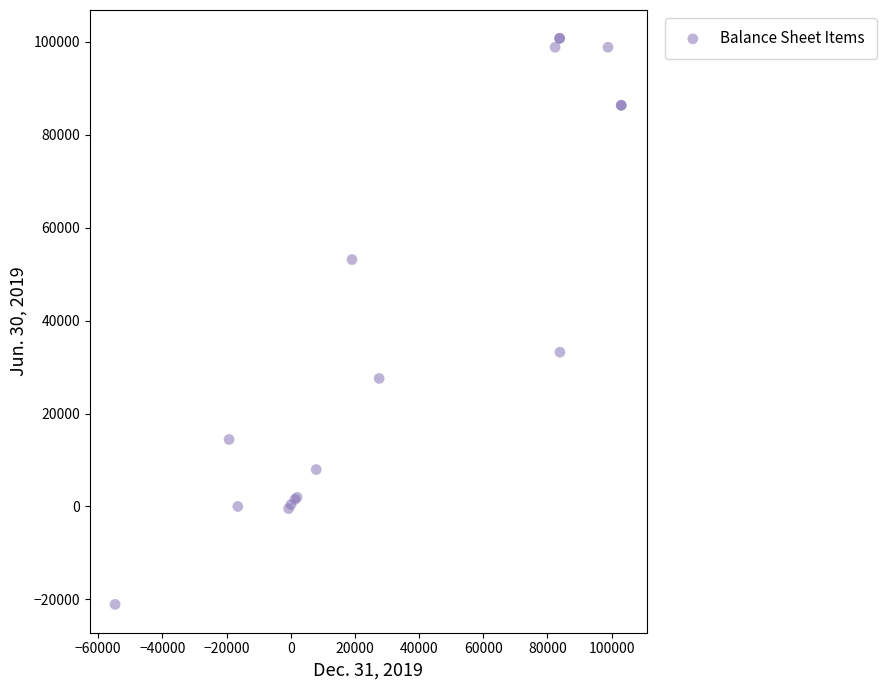

What Y value in the scatter plot is closest to 39852?

33215